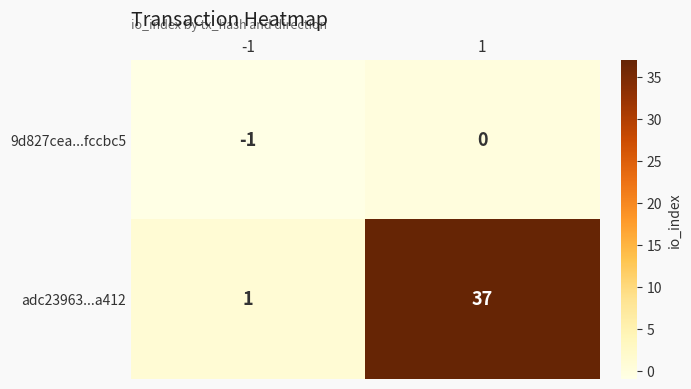

True or false: 9d827cea...fccbc5 has a value of -1 at -1.

True